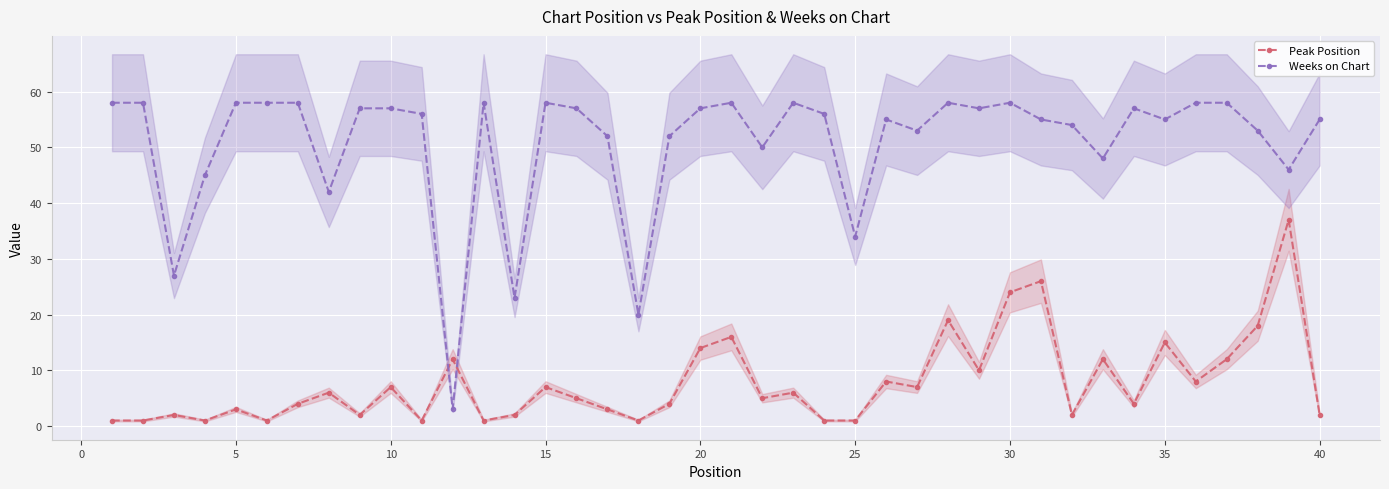

What is the maximum value for Peak Position?

37